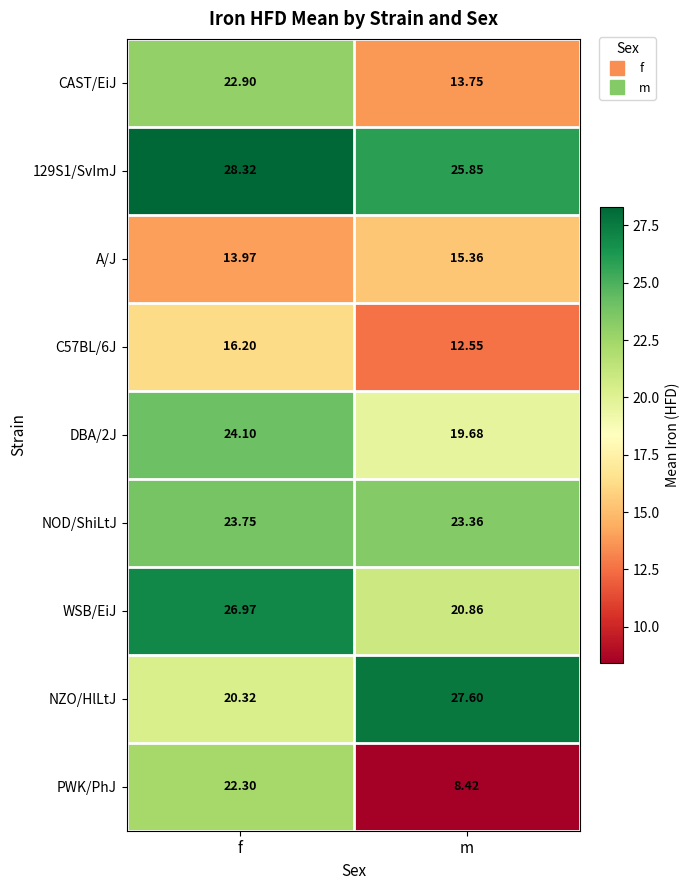

List the labels in order of A/J value, smallest first.

f, m